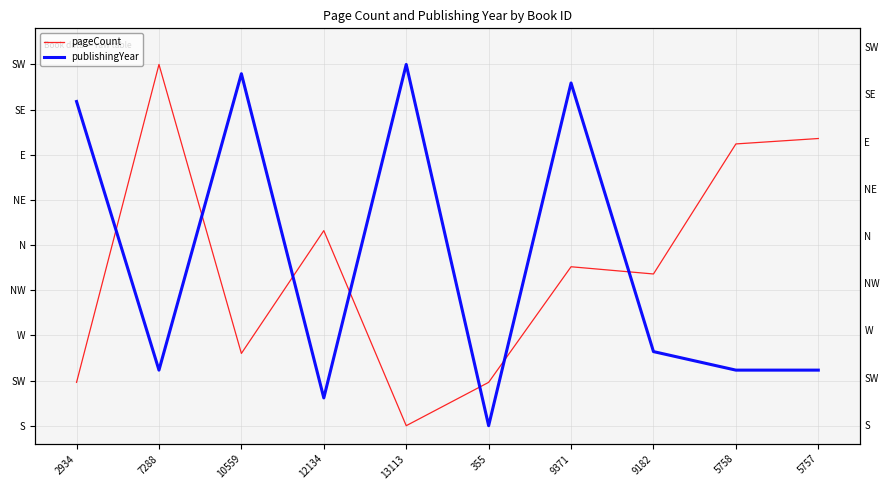

What is the total value across all series at 7288?

1.2